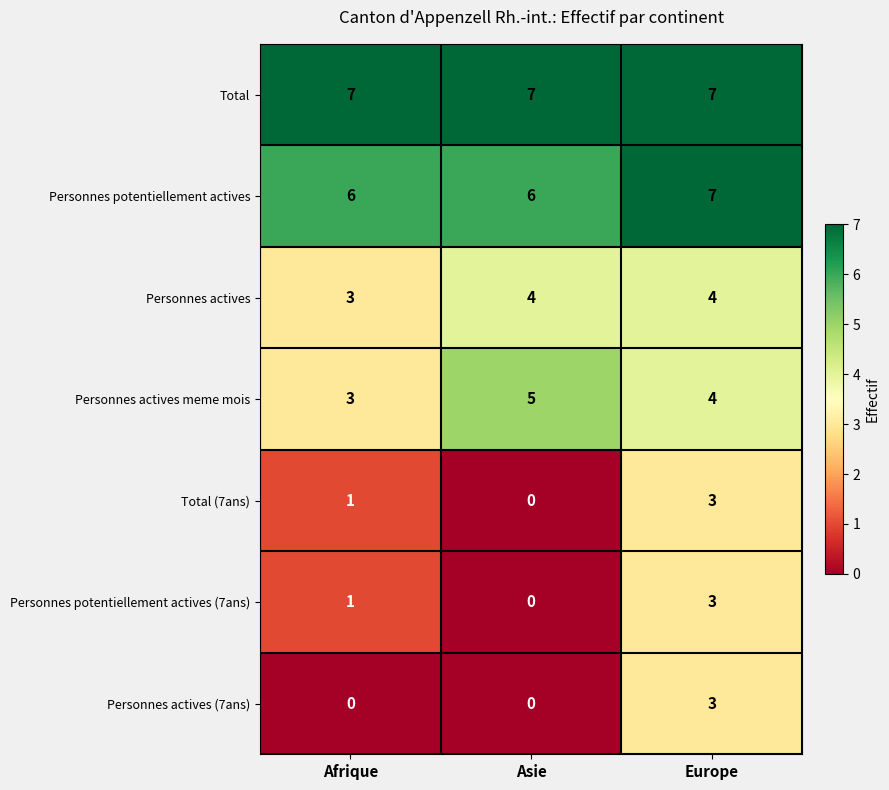

The value of Personnes actives meme mois at Europe is 6. True or false?

False